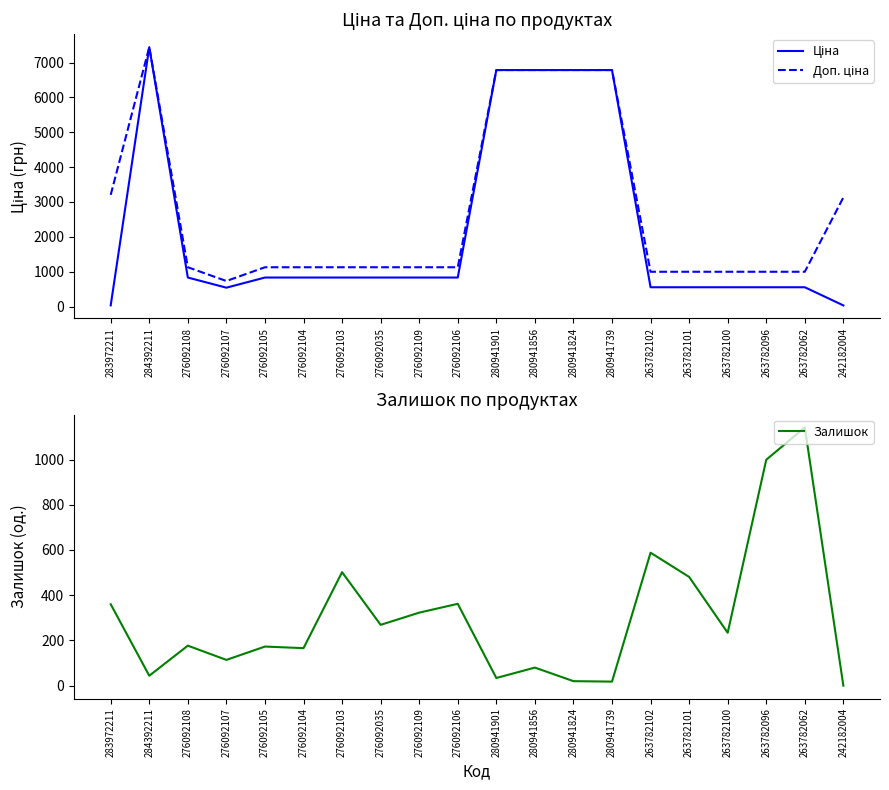

At how many categories does at least one series exceed 4695?

5